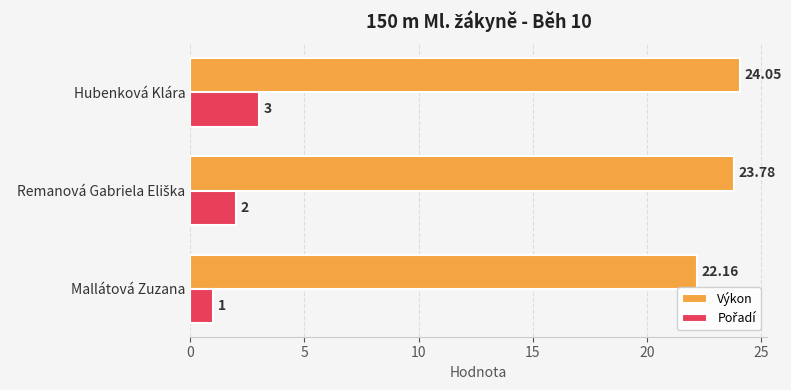

What is the average value of the Výkon series?

23.3